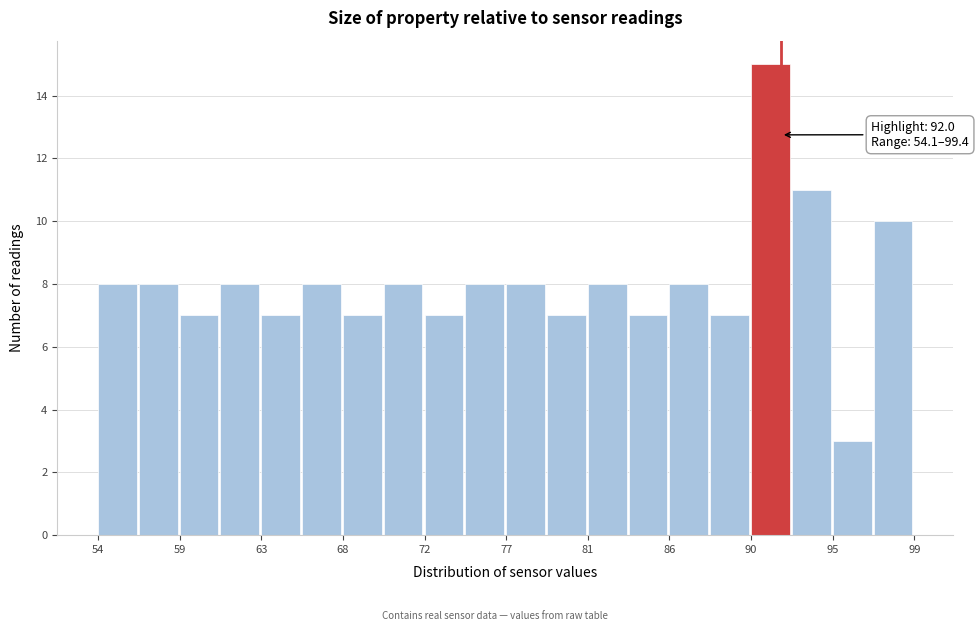

Which range on the x-axis has the tallest bar?

90.5 to 92.5